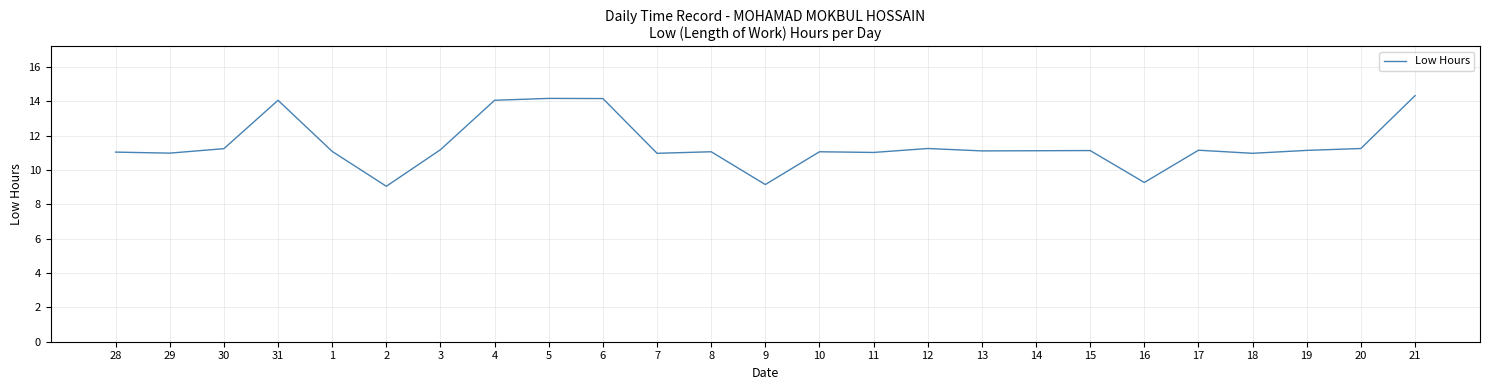

True or false: the data shows 11.2 at 30.

True